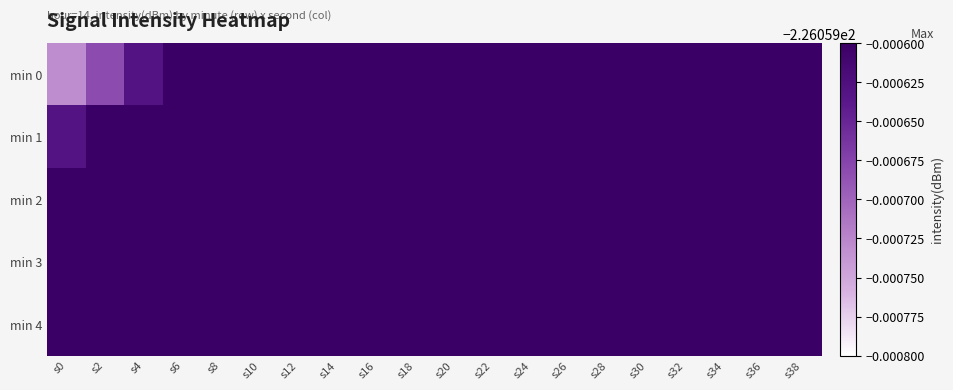

Reading left to right, list all the values displayed in this chart.

min 0: s0=-226.1	s2=-226.1	s4=-226.1	s6=-226.1	s8=-226.1	s10=-226.1	s12=-226.1	s14=-226.1	s16=-226.1	s18=-226.1	s20=-226.1	s22=-226.1	s24=-226.1	s26=-226.1	s28=-226.1	s30=-226.1	s32=-226.1	s34=-226.1	s36=-226.1	s38=-226.1
min 1: s0=-226.1	s2=-226.1	s4=-226.1	s6=-226.1	s8=-226.1	s10=-226.1	s12=-226.1	s14=-226.1	s16=-226.1	s18=-226.1	s20=-226.1	s22=-226.1	s24=-226.1	s26=-226.1	s28=-226.1	s30=-226.1	s32=-226.1	s34=-226.1	s36=-226.1	s38=-226.1
min 2: s0=-226.1	s2=-226.1	s4=-226.1	s6=-226.1	s8=-226.1	s10=-226.1	s12=-226.1	s14=-226.1	s16=-226.1	s18=-226.1	s20=-226.1	s22=-226.1	s24=-226.1	s26=-226.1	s28=-226.1	s30=-226.1	s32=-226.1	s34=-226.1	s36=-226.1	s38=-226.1
min 3: s0=-226.1	s2=-226.1	s4=-226.1	s6=-226.1	s8=-226.1	s10=-226.1	s12=-226.1	s14=-226.1	s16=-226.1	s18=-226.1	s20=-226.1	s22=-226.1	s24=-226.1	s26=-226.1	s28=-226.1	s30=-226.1	s32=-226.1	s34=-226.1	s36=-226.1	s38=-226.1
min 4: s0=-226.1	s2=-226.1	s4=-226.1	s6=-226.1	s8=-226.1	s10=-226.1	s12=-226.1	s14=-226.1	s16=-226.1	s18=-226.1	s20=-226.1	s22=-226.1	s24=-226.1	s26=-226.1	s28=-226.1	s30=-226.1	s32=-226.1	s34=-226.1	s36=-226.1	s38=-226.1